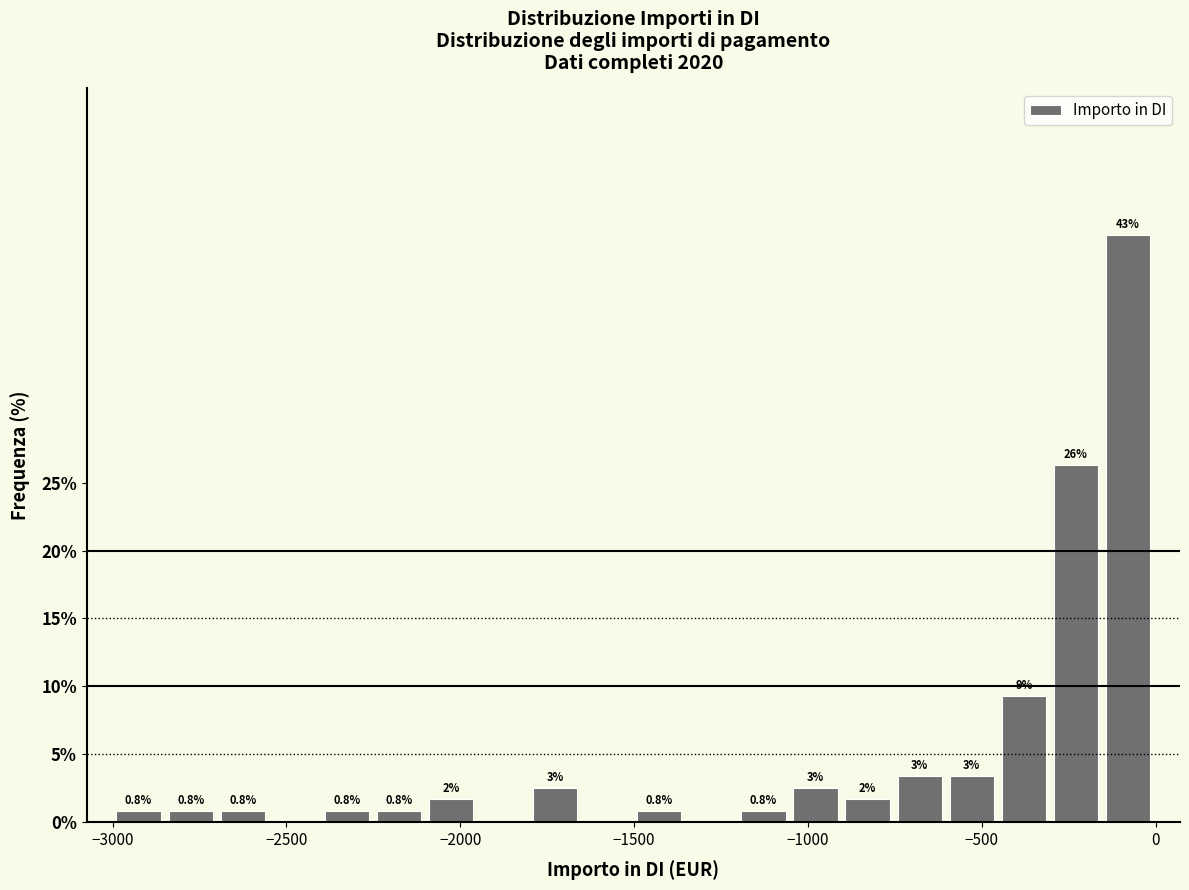

Around what value on the x-axis is the tallest bar? Give the approximate position of its centre, as read against the axis.

-100